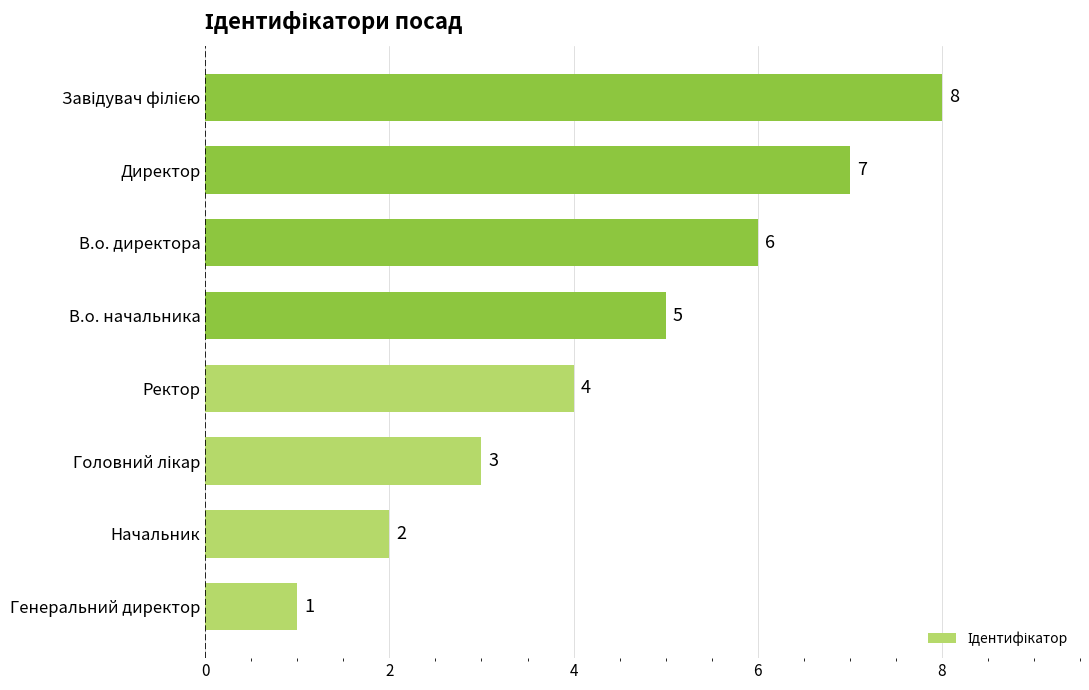

At which label is the value closest to 4?

Ректор